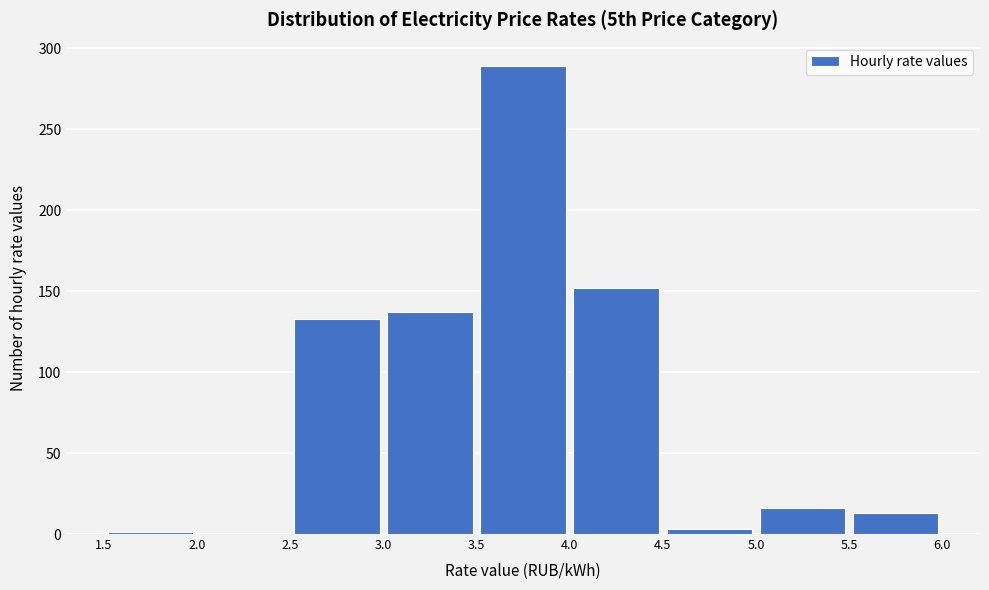

What is the height of the bar covering 4.0 to 4.5 on the x-axis? The values are not printed on the chart, so give them approximately, as read against the axis.

150